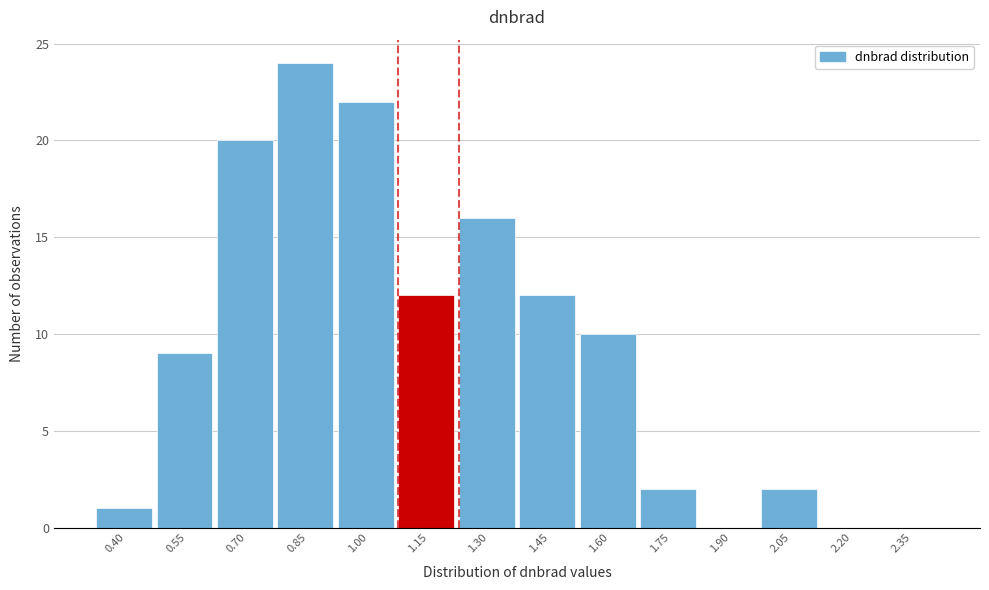

Reading right to left, transcribe all the data shown in this chart.

2.35=0	2.20=0	2.05=2	1.90=0	1.75=2	1.60=10	1.45=12	1.30=16	1.15=12	1.00=22	0.85=24	0.70=20	0.55=9	0.40=1